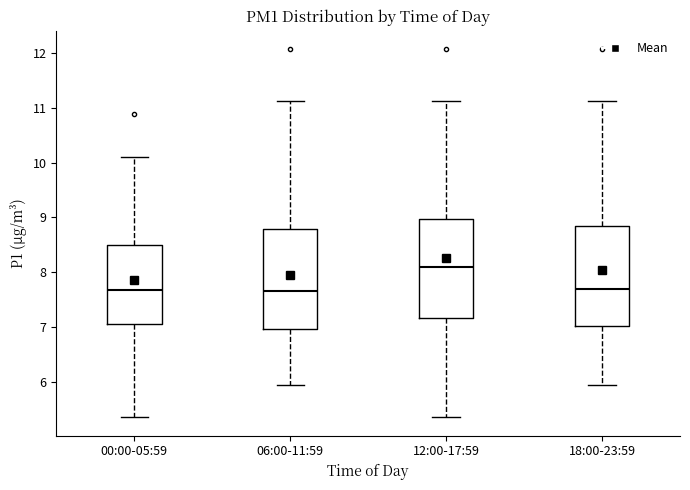

Where does the upper whisker of the box for 06:00-11:59 end on the y-axis? The values are not printed on the chart, so give them approximately, as read against the axis.

11.1